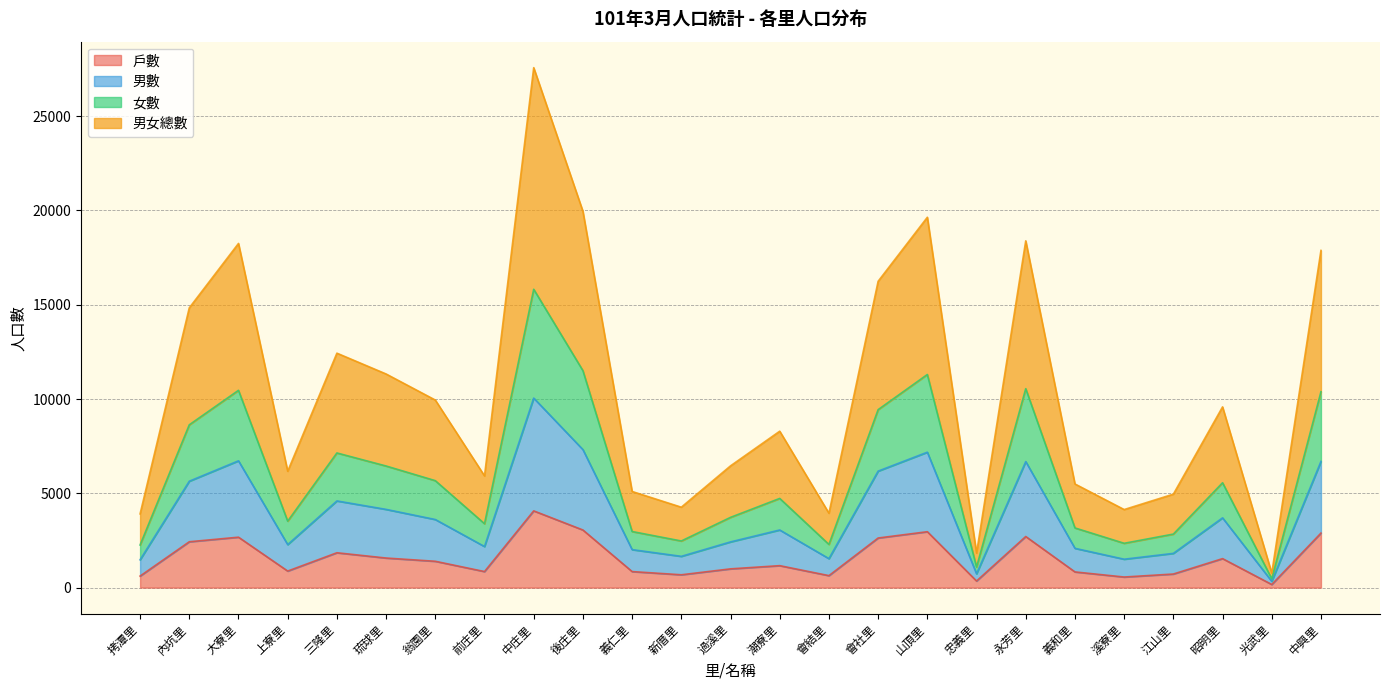

True or false: 男女總數 and 戶數 cross at least once.

False